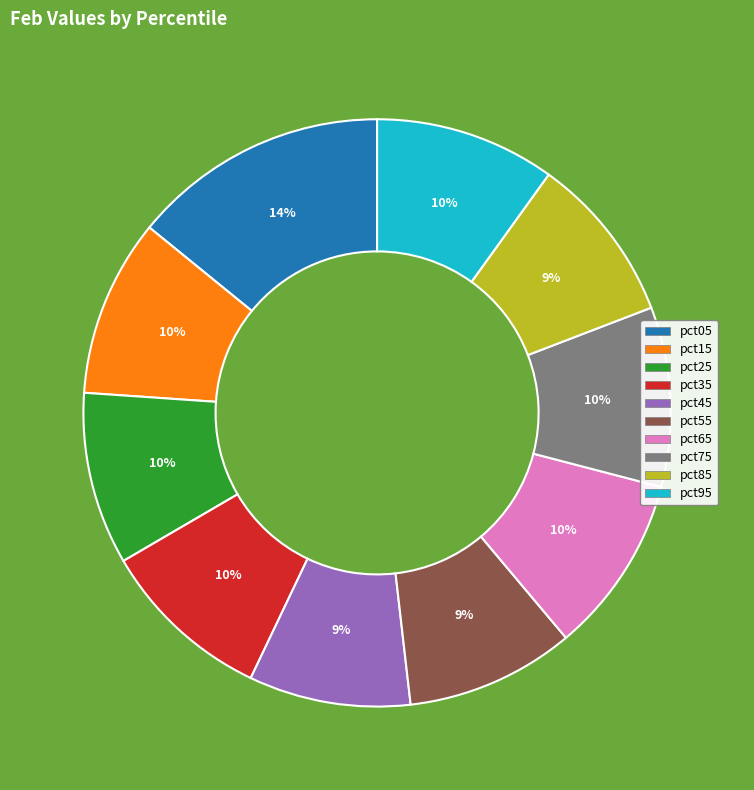

Approximately how many times larger is the value at pct65 compared to pct35?

1.0